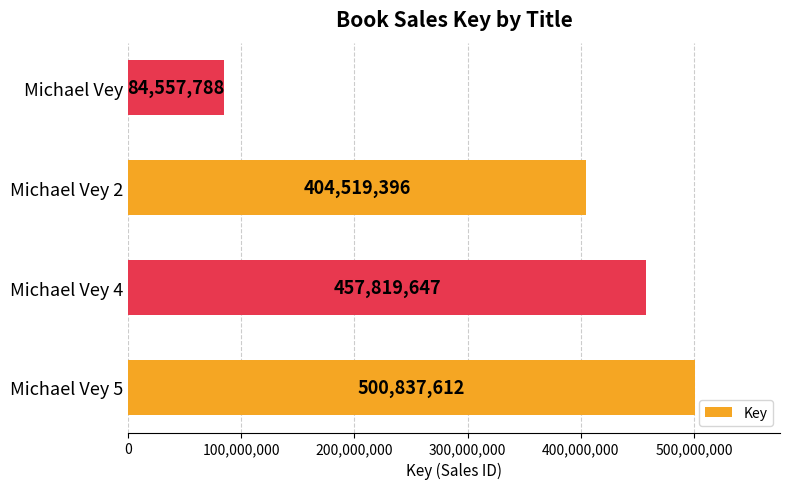

At which label is the value closest to 292697700?

Michael Vey 2